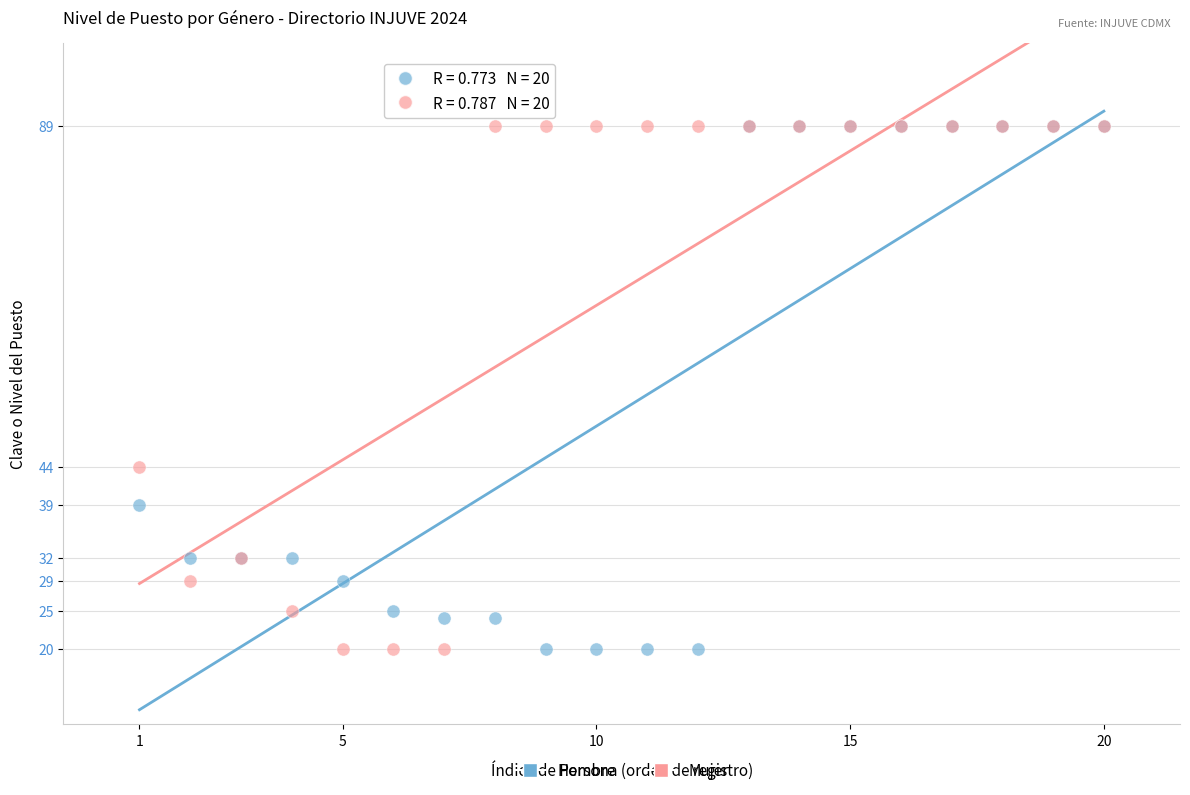

In the Mujer series, what Y value is closest to 54?

44